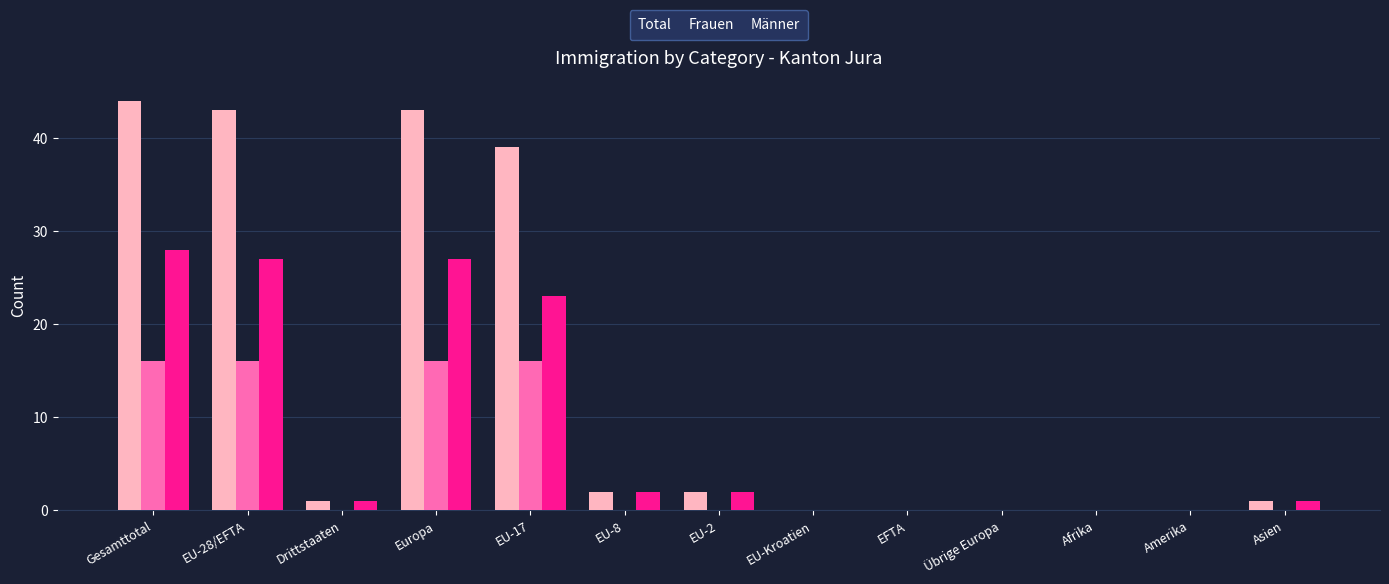

Does the chart contain stacked bars?

No